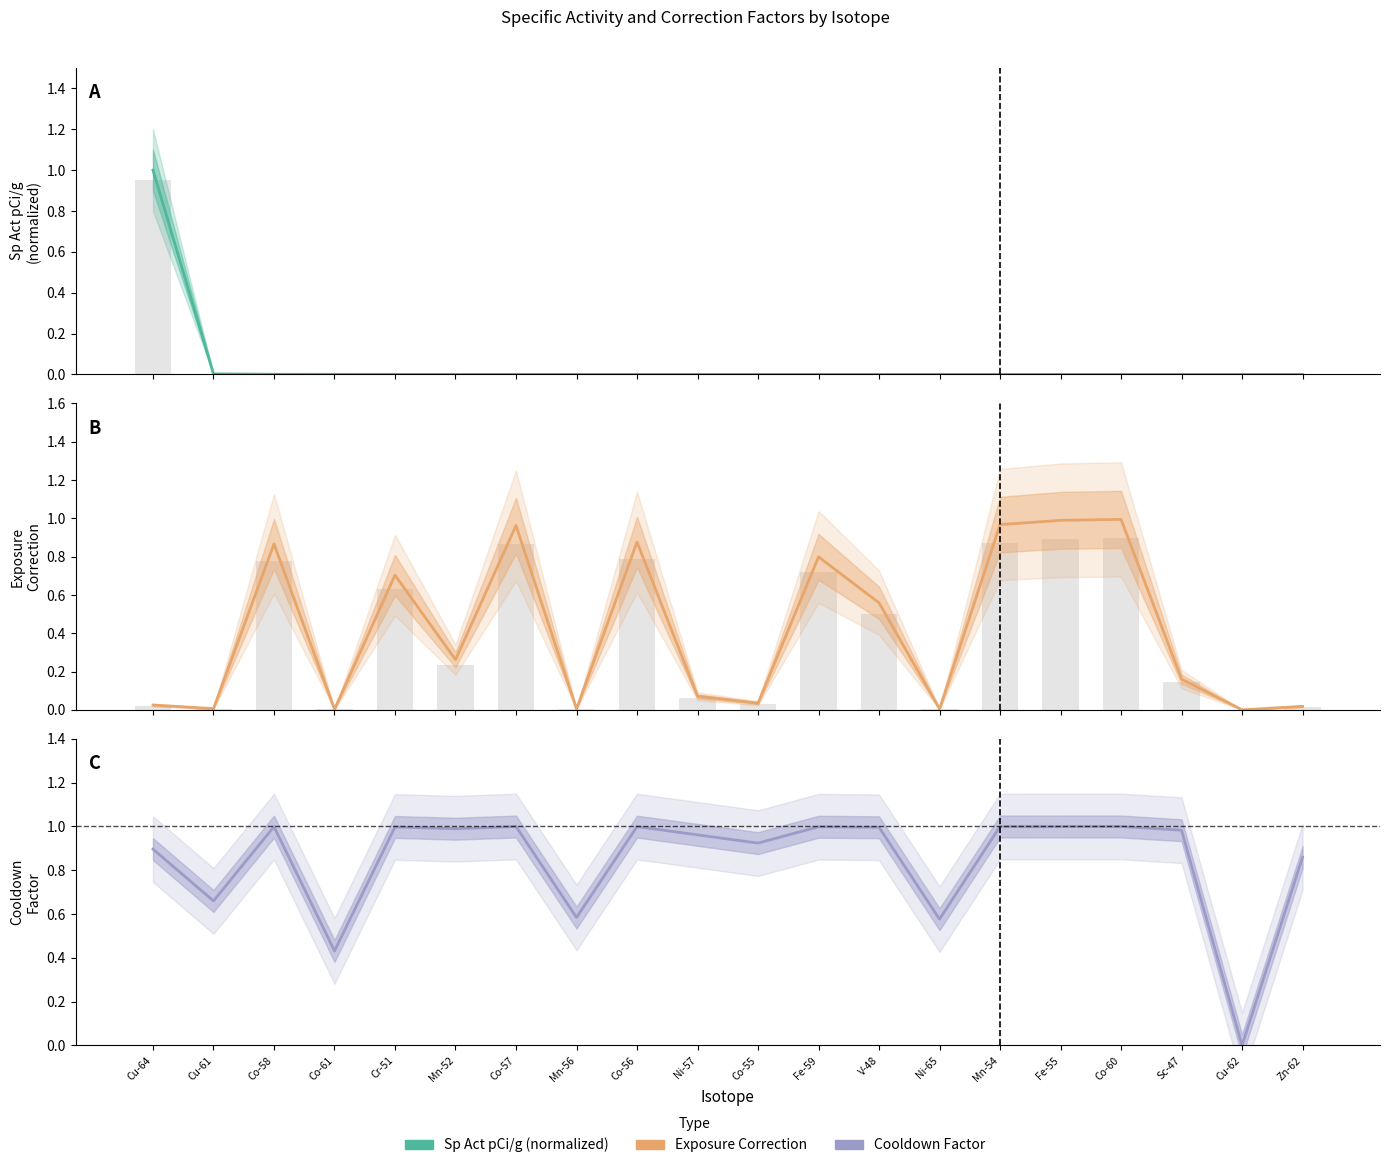

Which series changed the most between Cu-64 and Ni-65?

Sp Act pCi/g (normalized)